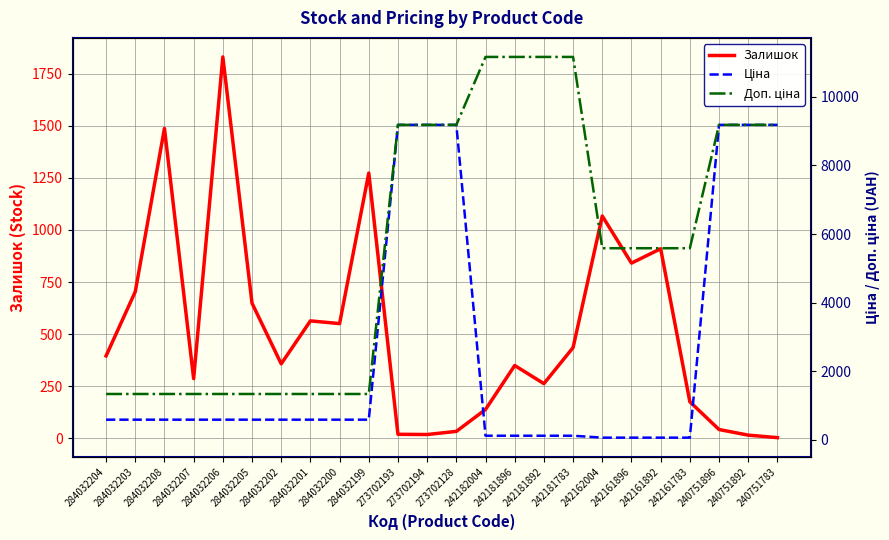

Reading left to right, what are all the values shown in this chart?

Залишок: 396.0	704.0	1487.0	287.0	1830.0	649.0	358.0	564.0	551.0	1273.0	20.0	19.0	34.0	139.0	350.0	263.0	436.0	1067.0	841.0	910.0	176.0	43.0	16.0	4.0
Ціна: 580.4	580.4	580.4	580.4	580.4	580.4	580.4	580.4	580.4	580.4	9185.9	9185.9	9185.9	111.7	111.7	111.7	111.7	55.9	55.9	55.9	55.9	9185.9	9185.9	9185.9
Доп. ціна: 1330.3	1330.3	1330.3	1330.3	1330.3	1330.3	1330.3	1330.3	1330.3	1330.3	9185.9	9185.9	9185.9	11169.0	11169.0	11169.0	11169.0	5585.0	5585.0	5585.0	5585.0	9185.9	9185.9	9185.9